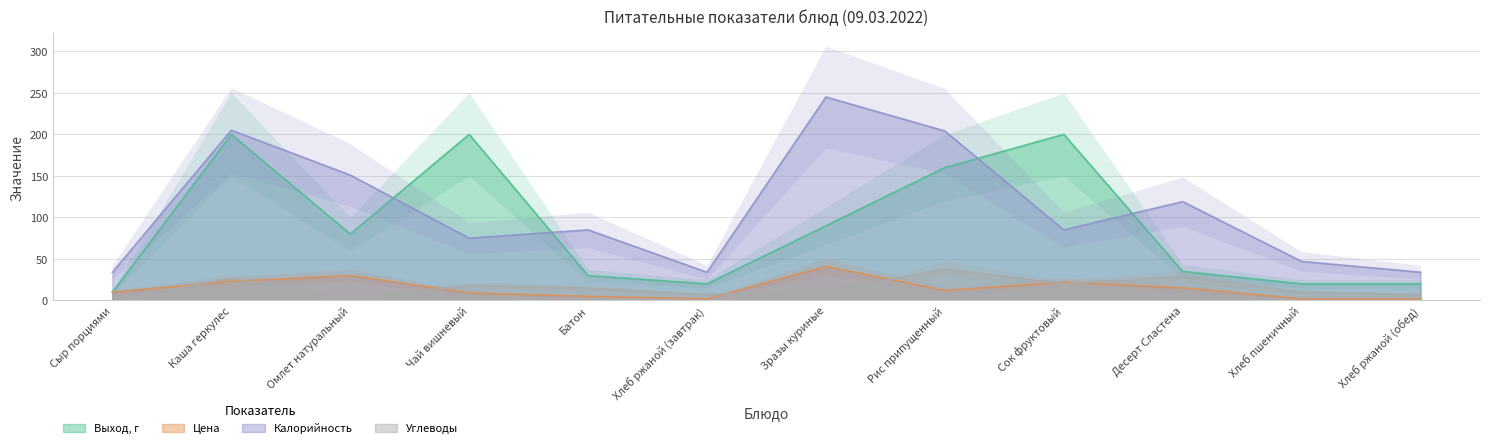

Does the chart display data point markers on the line(s)?

No